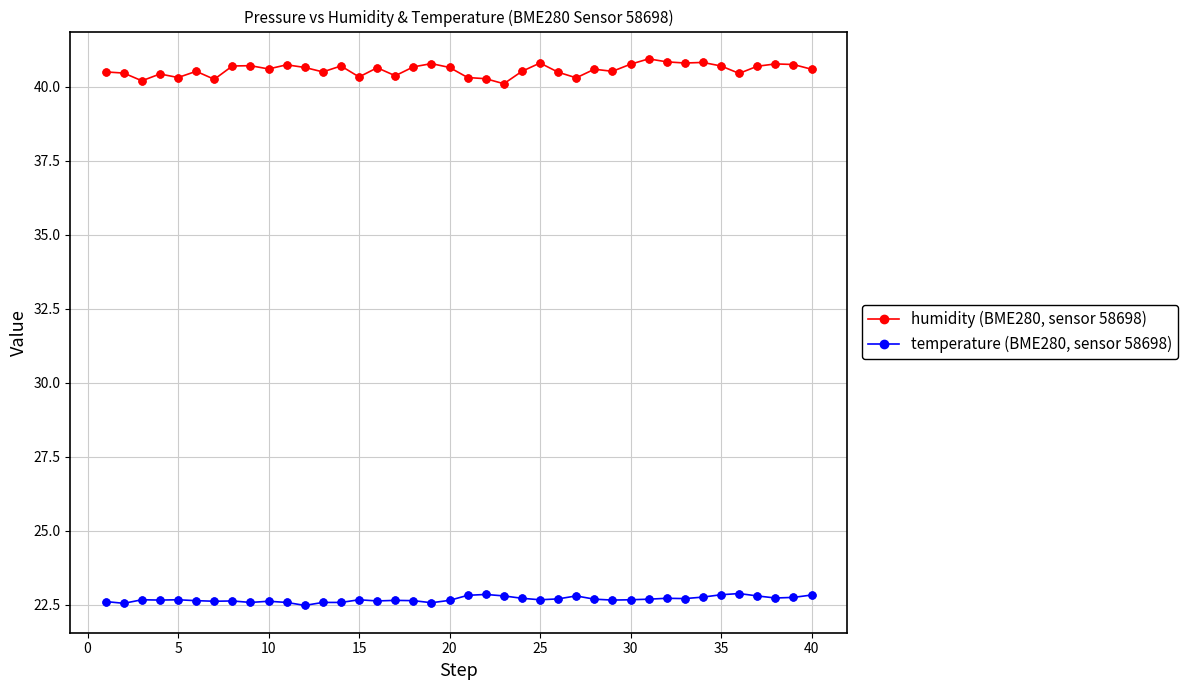

What is the maximum value shown in the chart?

40.9